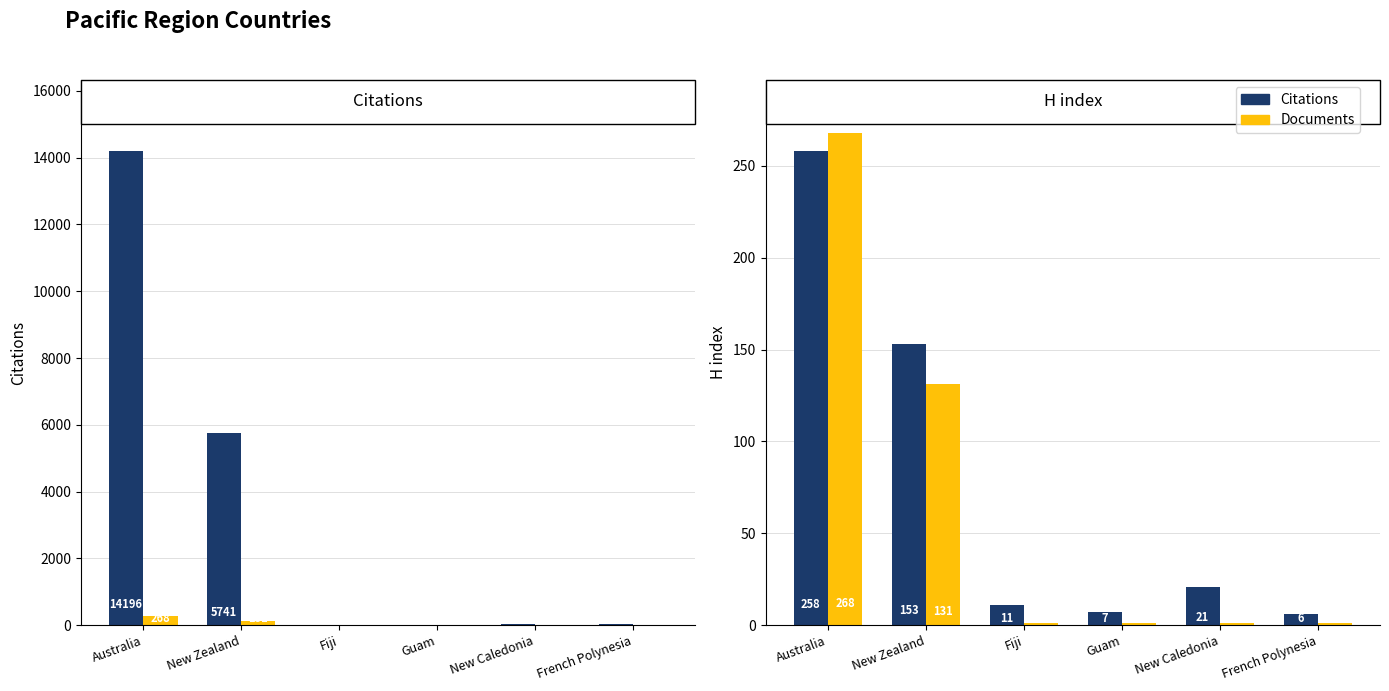

Which series has the largest range (max minus min)?

Citations